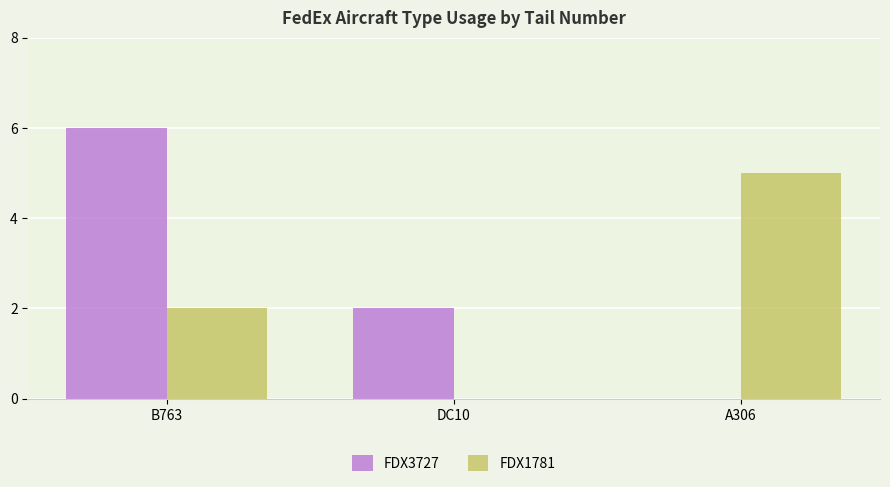

What is the sum of all FDX1781 values?

7